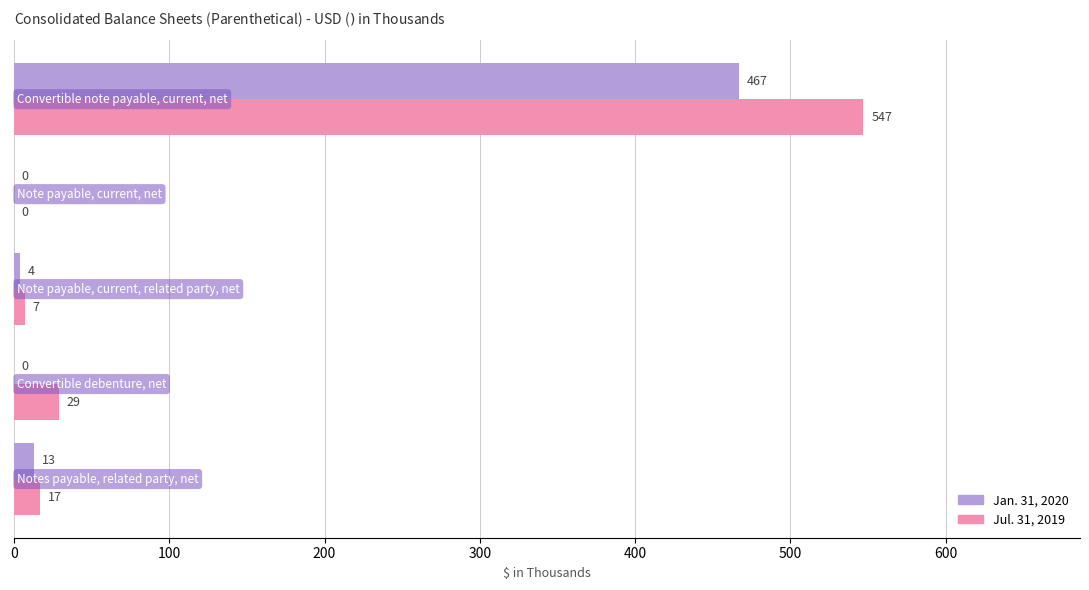

What is the greatest value displayed?

547